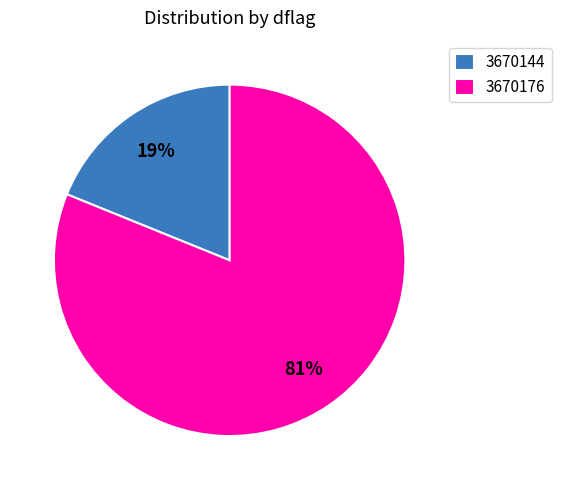

Approximately how many times larger is the value at 3670176 compared to 3670144?

4.3